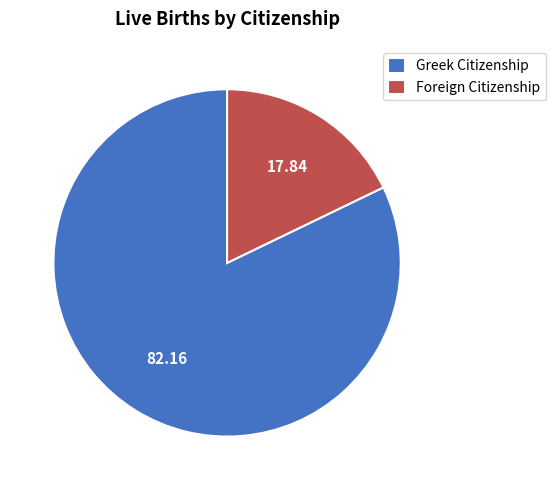

Is Greek Citizenship the majority of the pie?

Yes